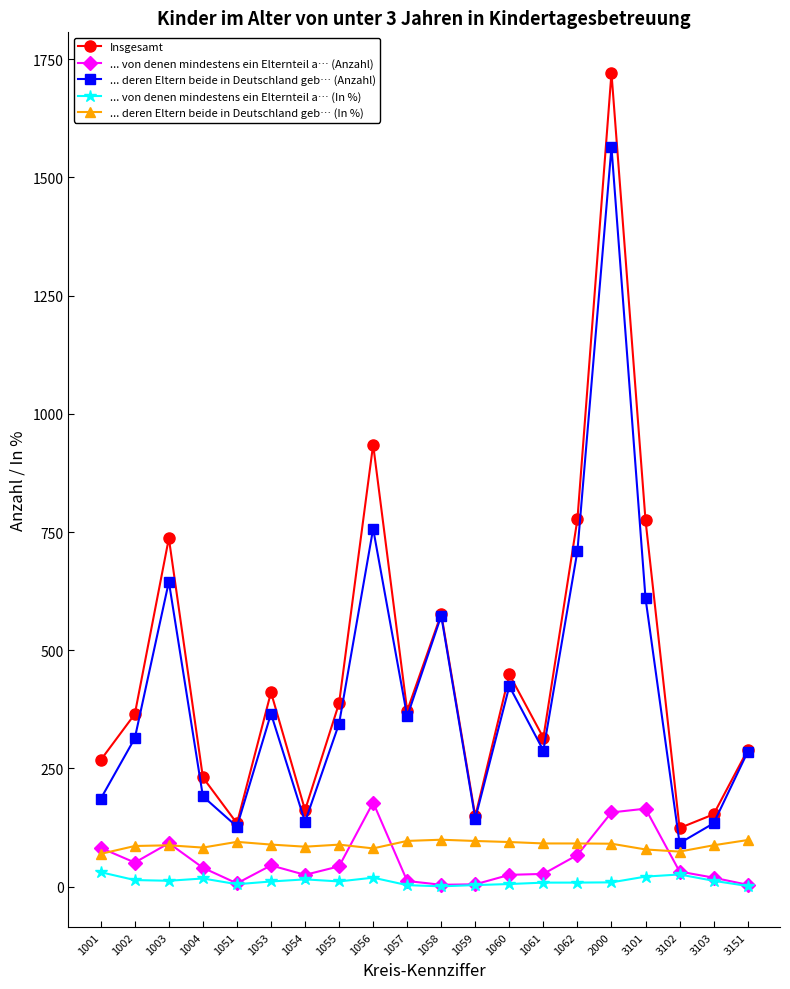

Is the value of ... deren Eltern beide in Deutschland geb… (Anzahl) at 1051 greater than the value of ... von denen mindestens ein Elternteil a… (Anzahl) at 1056?

No